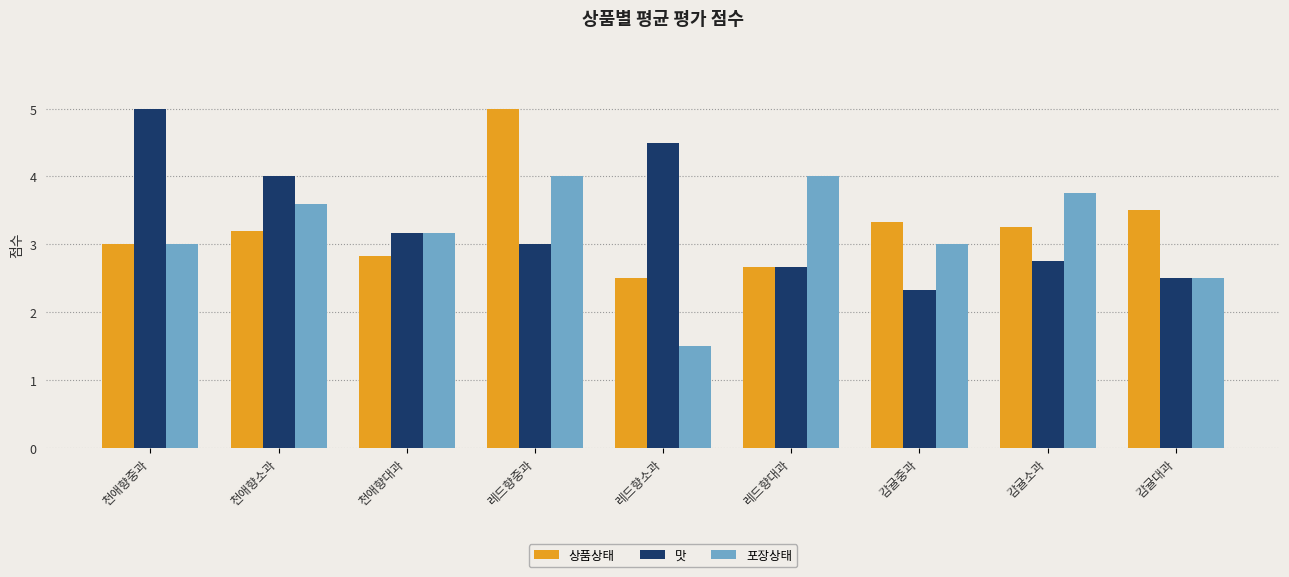

What is the sum of the 상품상태 values at 감귤중과 and 레드향중과?

8.3